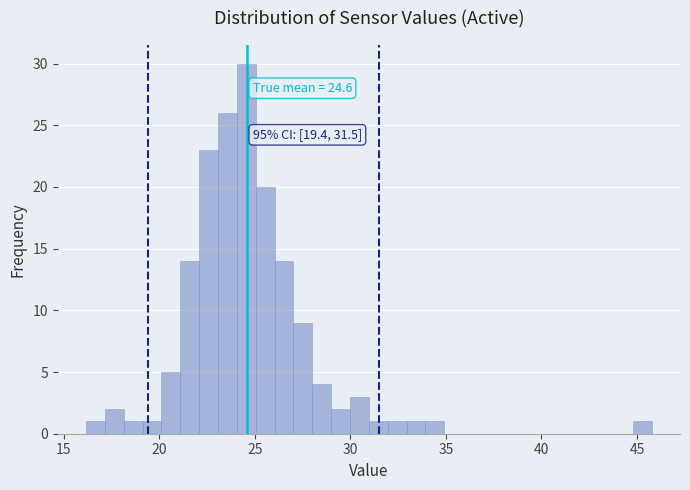

Read against the x-axis, roughly where is the centre of the tallest bar?

24.5